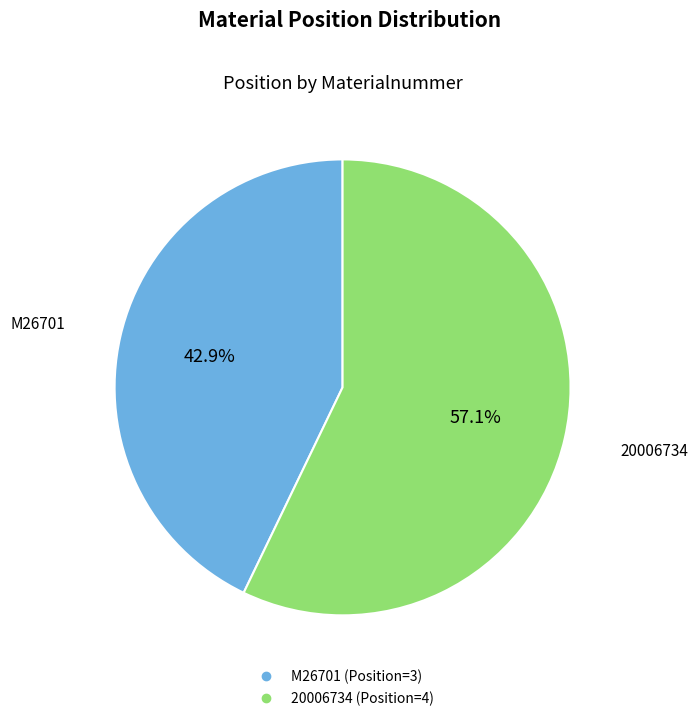

Is there any slice that represents more than half of the pie?

Yes